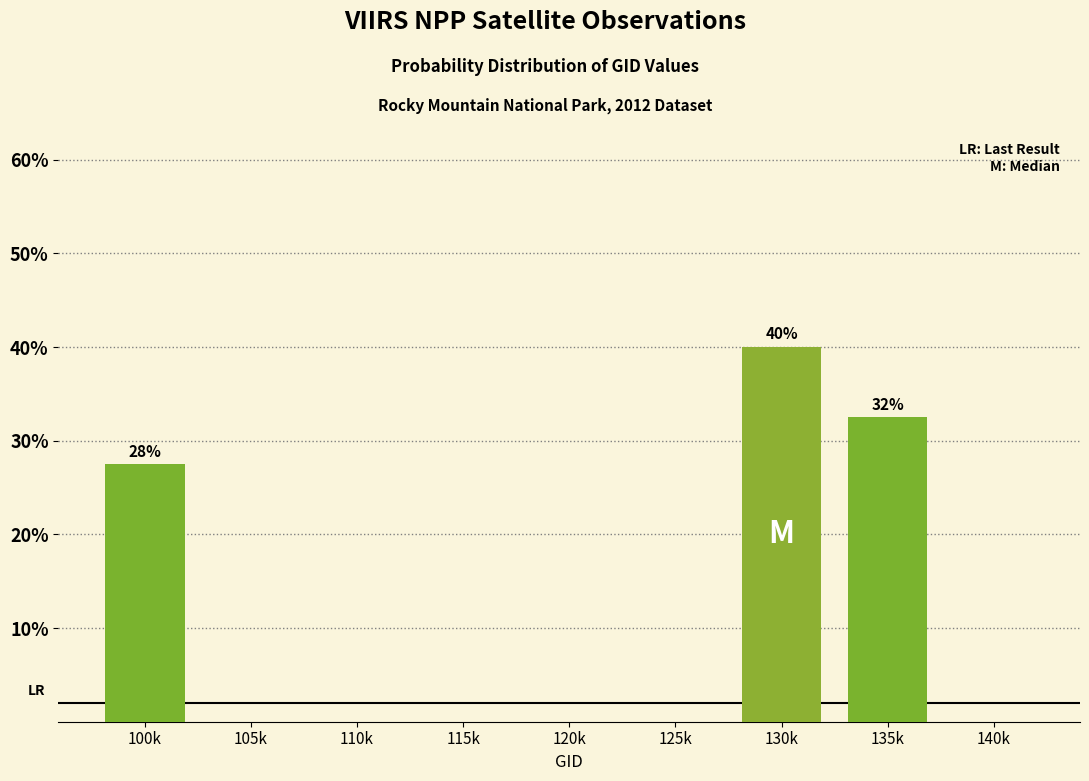

Reading left to right, what are all the values shown in this chart?

100k=27.5	105k=0.0	110k=0.0	115k=0.0	120k=0.0	125k=0.0	130k=40.0	135k=32.5	140k=0.0